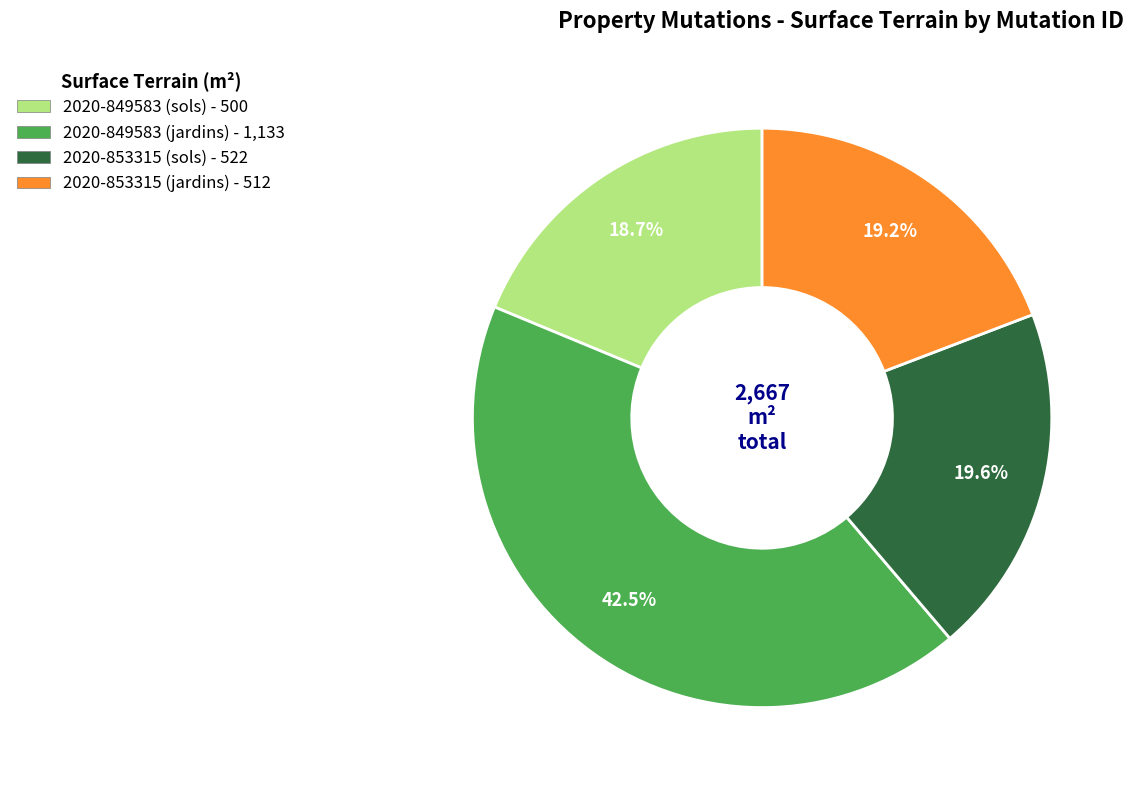

Which has a higher value, 2020-853315 (sols) or 2020-849583 (jardins)?

2020-849583 (jardins)